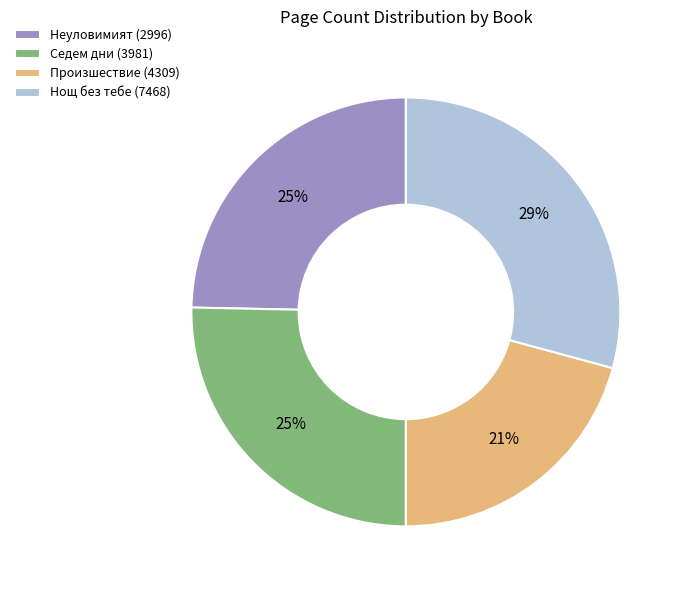

To the nearest percent, what is the combined percentage of Неуловимият (2996) and Седем дни (3981)?

50%